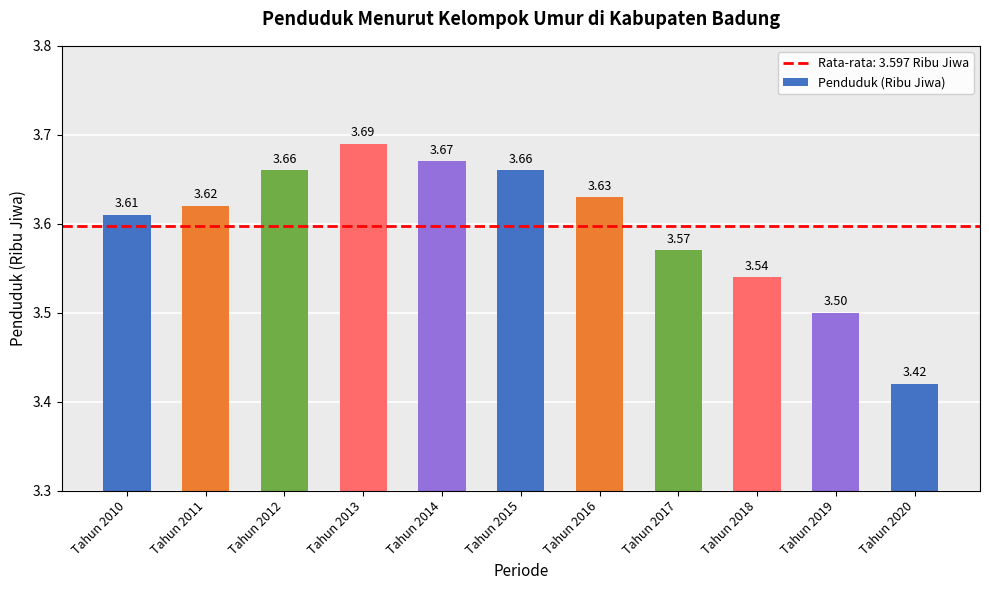

What is the difference between the maximum and minimum values?

0.3